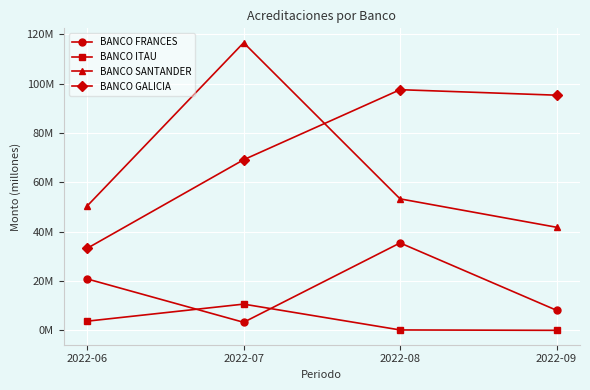

Between 2022-06 and 2022-07, which series saw the biggest shift?

BANCO SANTANDER